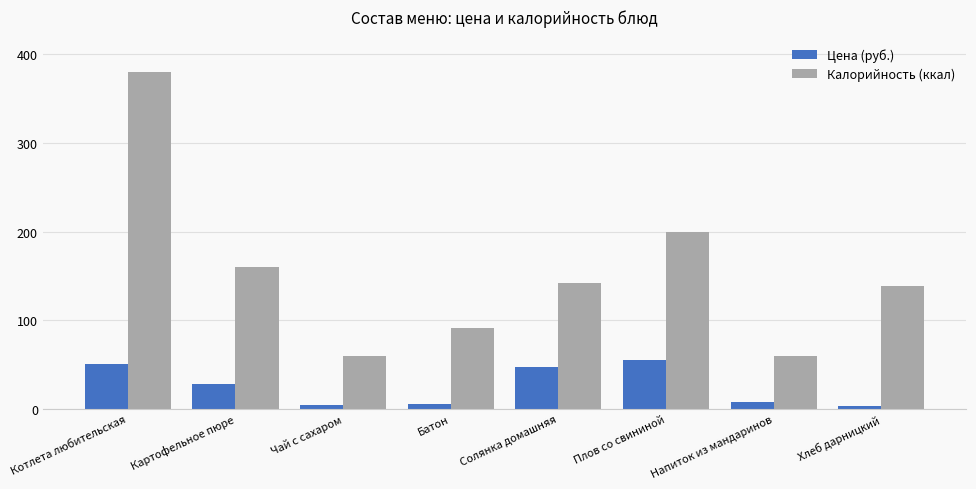

What position from the right is Напиток из мандаринов?

2